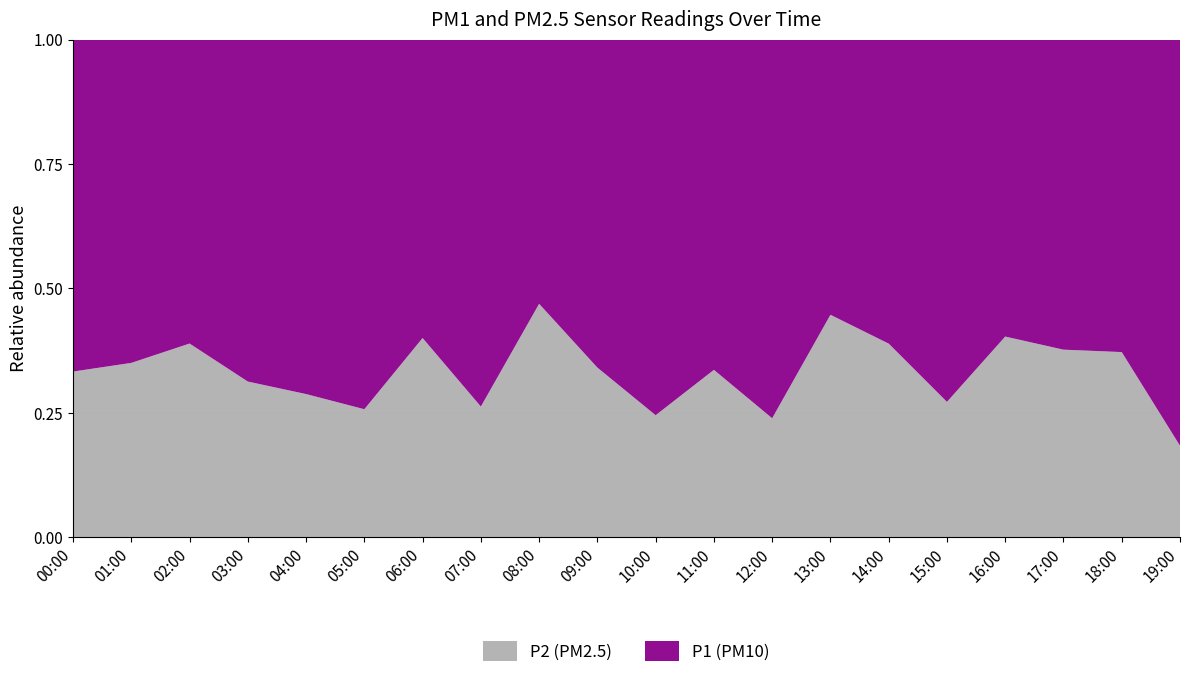

Reading right to left, what are all the values shown in this chart?

P1: 7.0	3.4	2.5	1.6	3.7	2.2	1.9	5.9	3.3	4.4	3.4	1.7	4.2	2.2	4.0	3.7	3.1	2.2	2.6	3.0
P2: 1.6	2.0	1.5	1.1	1.4	1.4	1.6	1.9	1.7	1.4	1.7	1.5	1.5	1.5	1.4	1.5	1.4	1.4	1.4	1.5